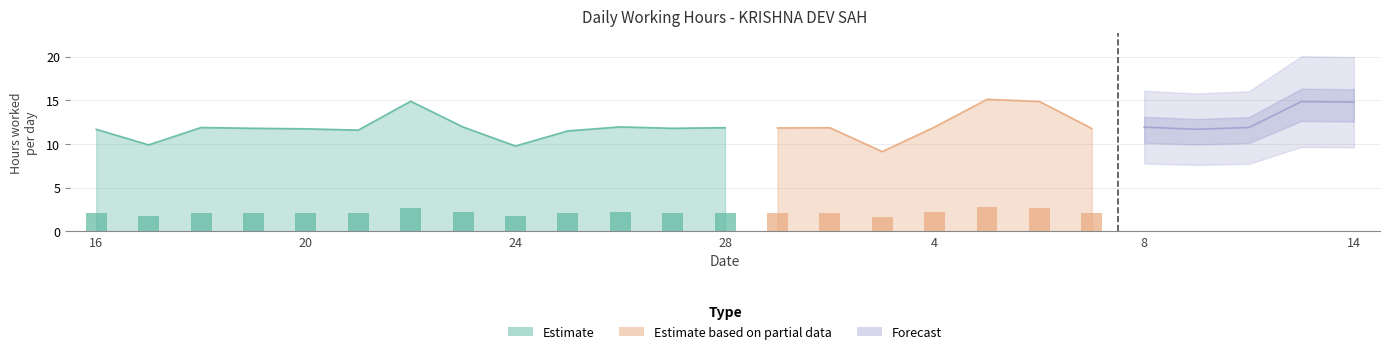

Between 26 and 7, which series saw the biggest shift?

Estimate